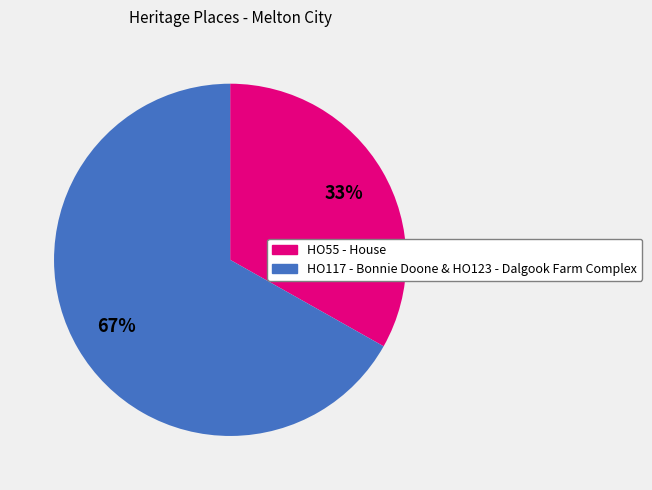

Is there any slice that represents more than half of the pie?

Yes